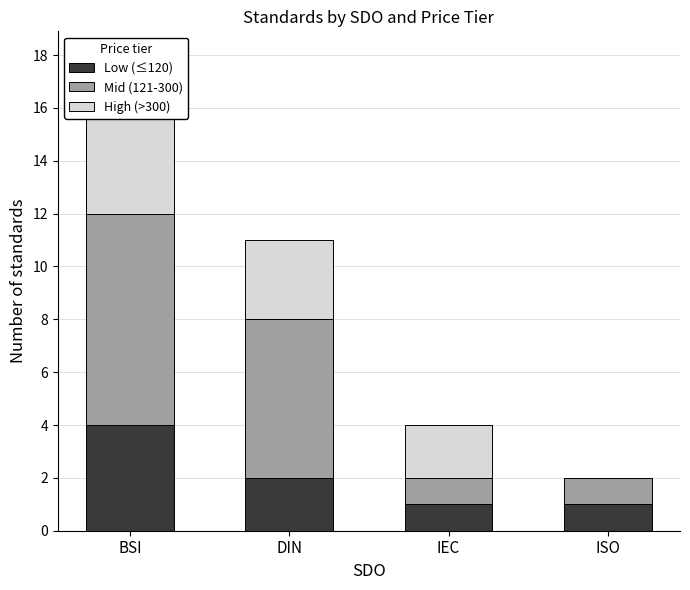

What is the total value across all series at BSI?

18